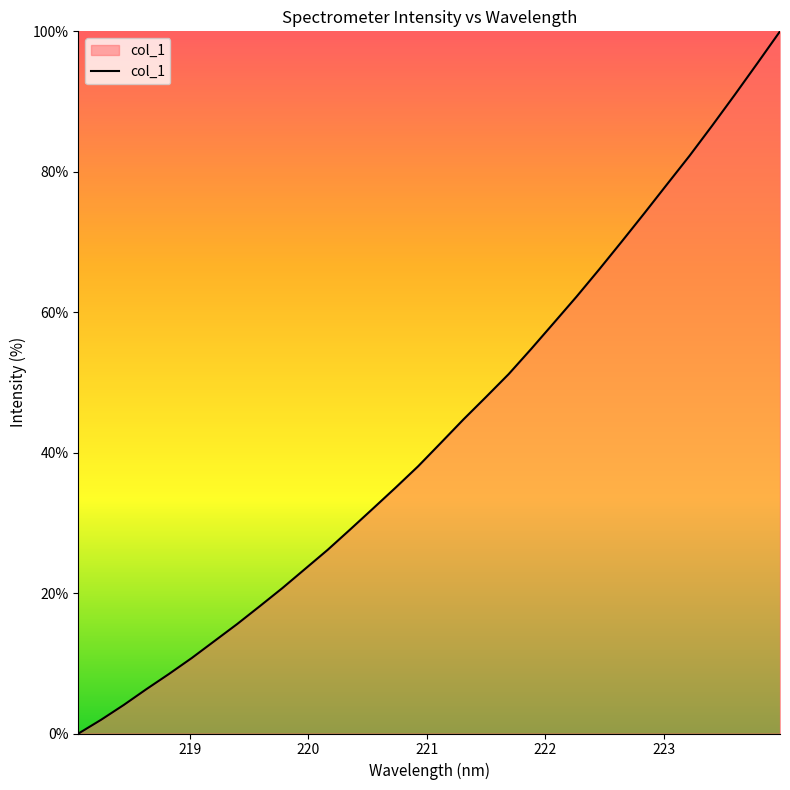

What is the difference between the maximum and minimum values?

100.0